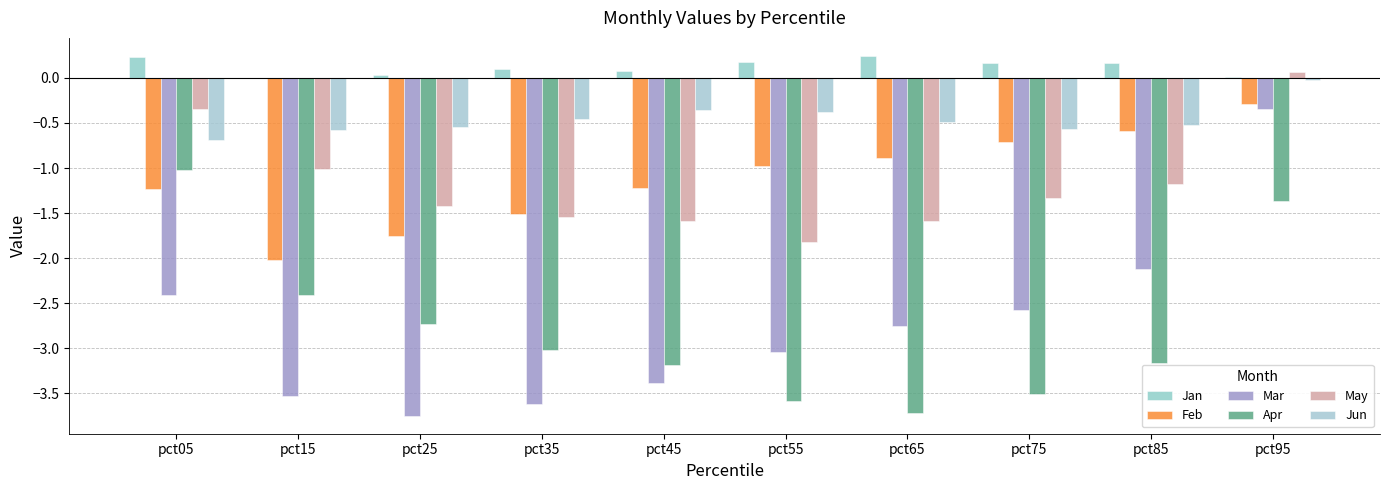

The Jan series shows 0.2 at pct75. True or false?

False